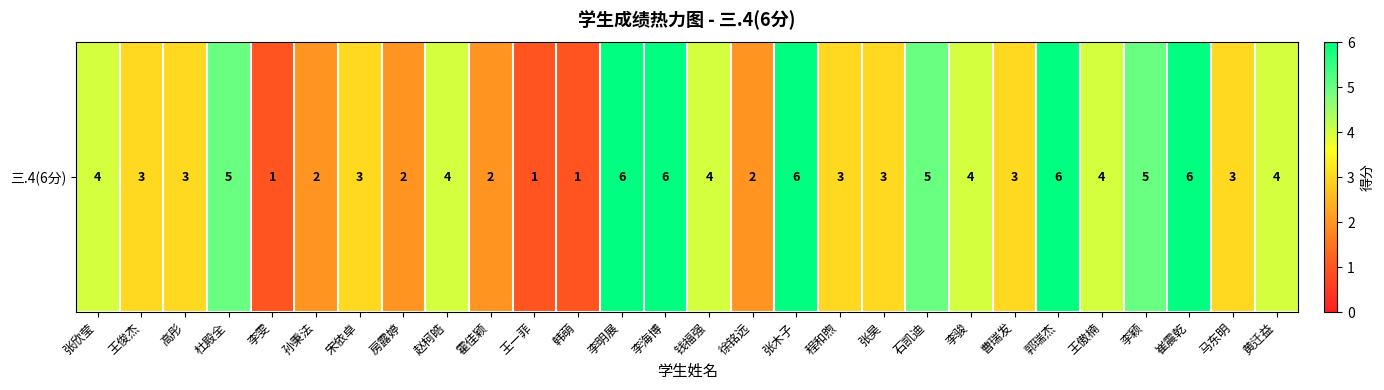

Rank the categories by value from lowest to highest.

李雯, 王一菲, 韩萌, 孙秉法, 房露婷, 霍佳颖, 徐铭远, 王俊杰, 高彤, 宋依卓, 程和煦, 张昊, 曹瑞发, 马东明, 张欣莹, 赵柯皓, 钱福强, 李骏, 王傲楠, 黄迁益, 杜殿全, 石凯迪, 李颖, 李明展, 李海博, 张木子, 郭瑞杰, 崔震乾